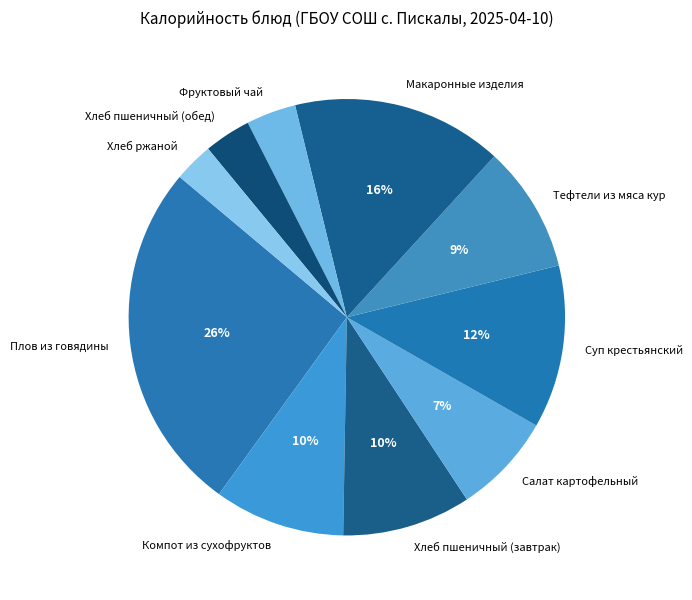

To the nearest percent, what percentage of the pie is Фруктовый чай?

4%